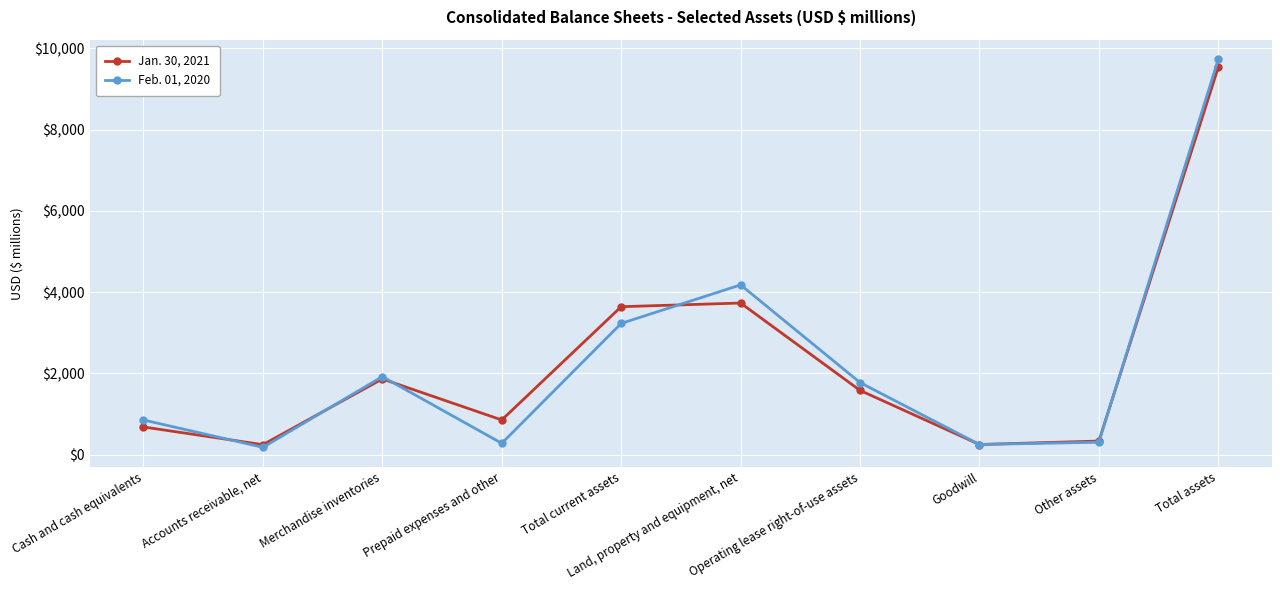

True or false: Feb. 01, 2020 has more than 0 points higher than both neighbors.

True